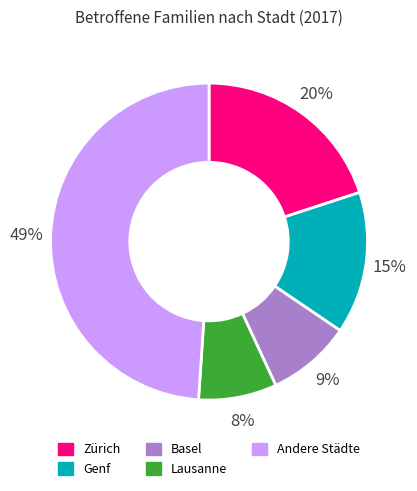

Which slice is the largest?

Andere Städte